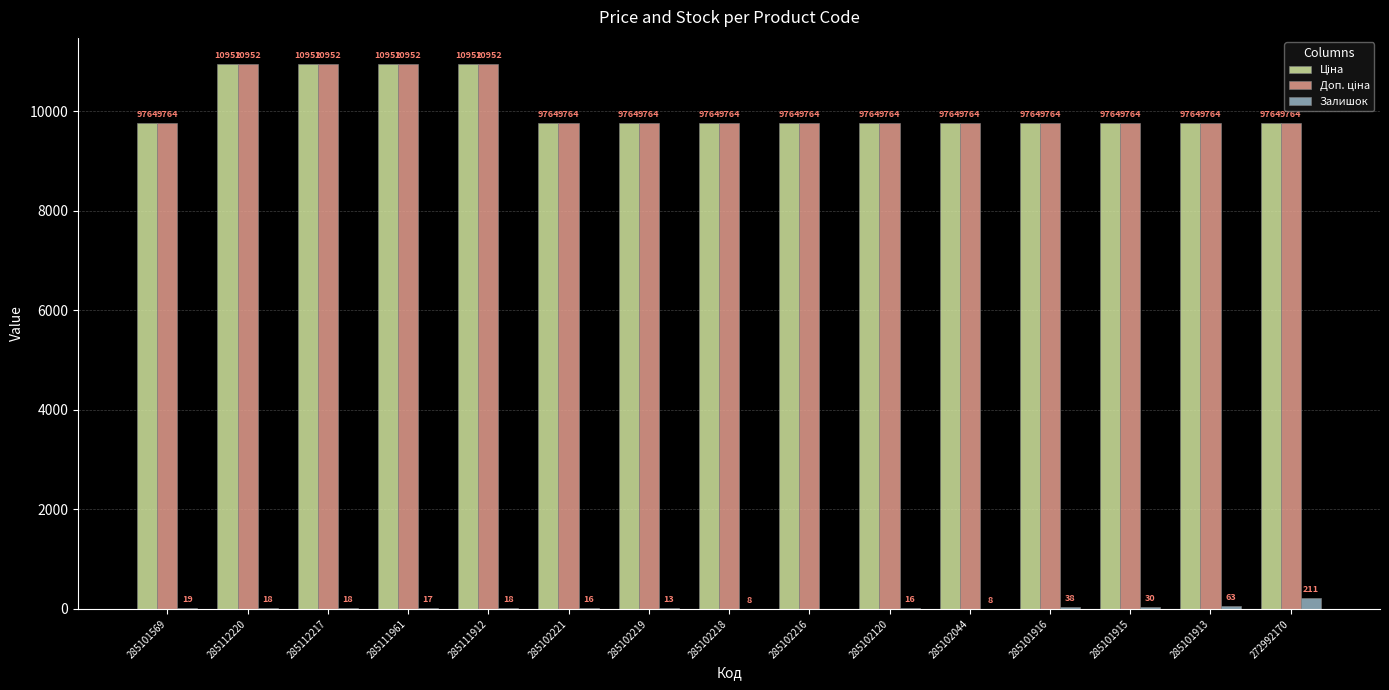

What is the sum of all Залишок values?

493.0